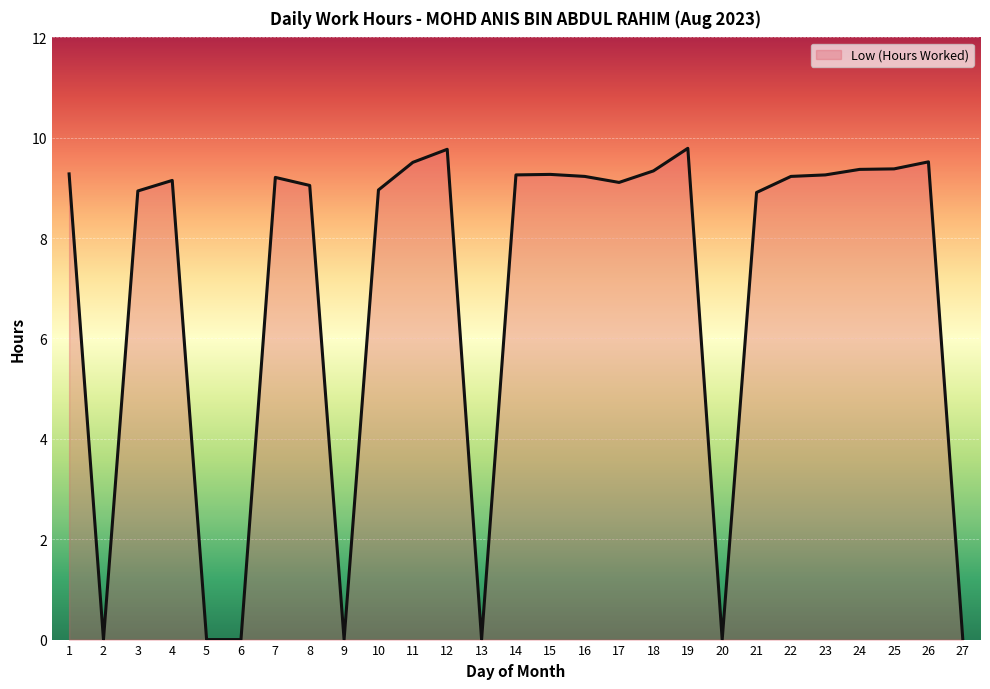

What is the difference between the second highest and minimum values?

9.8